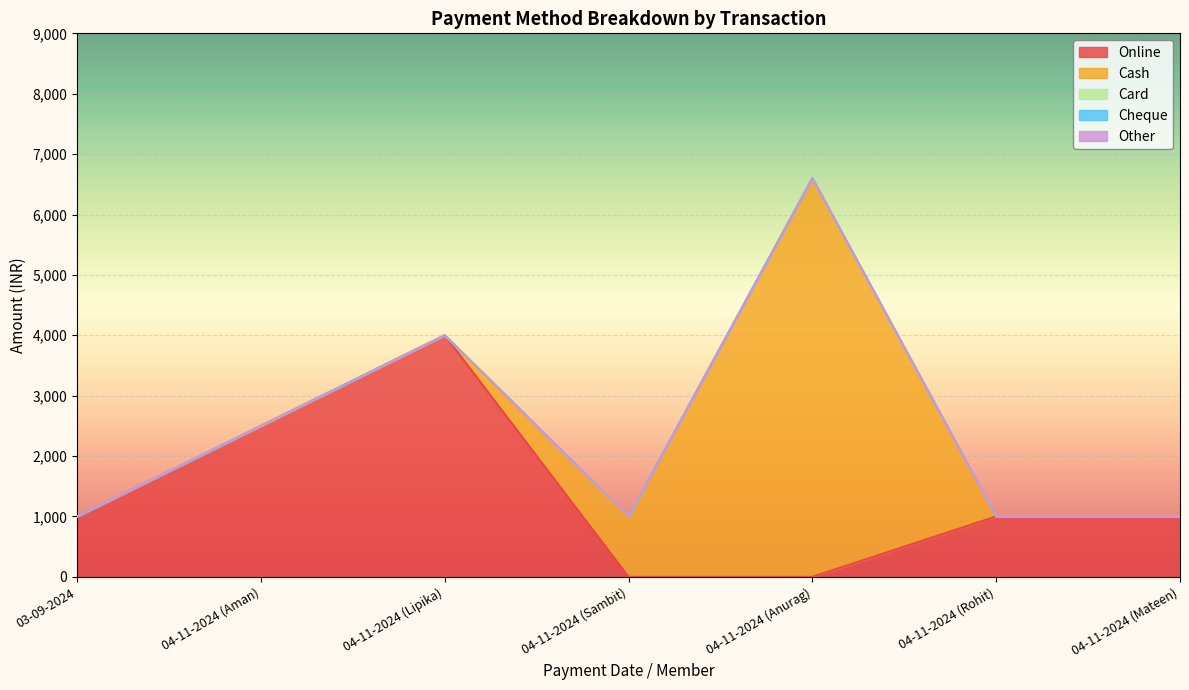

How many lines are shown in the chart?

5